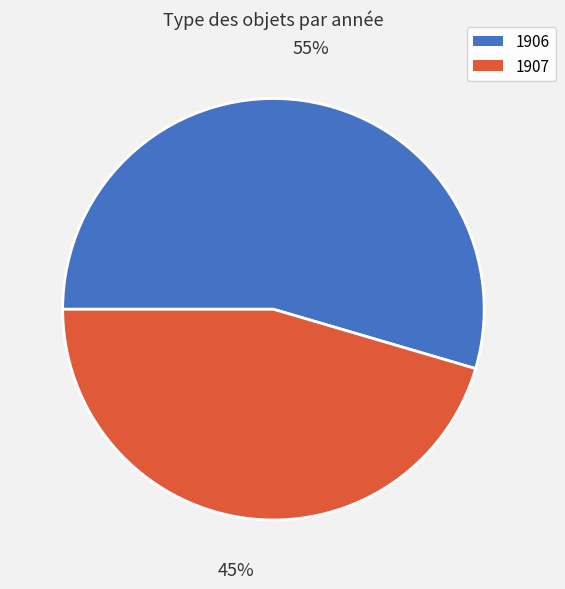

Is there any slice that represents more than half of the pie?

Yes